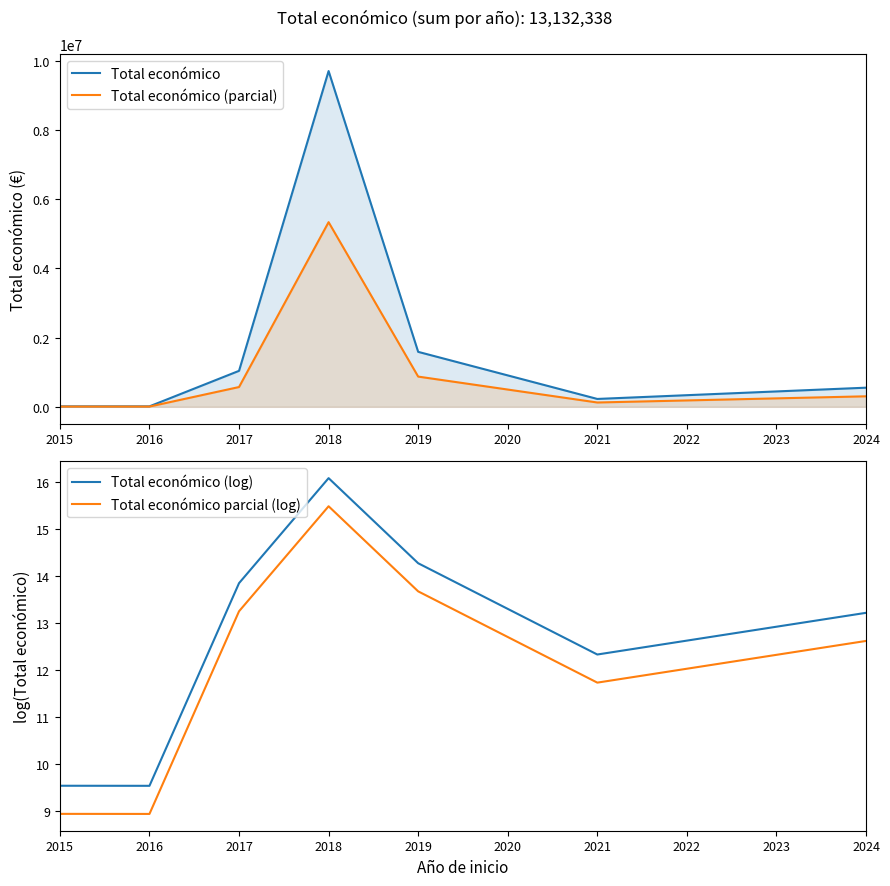

How many data points does each series have?

7